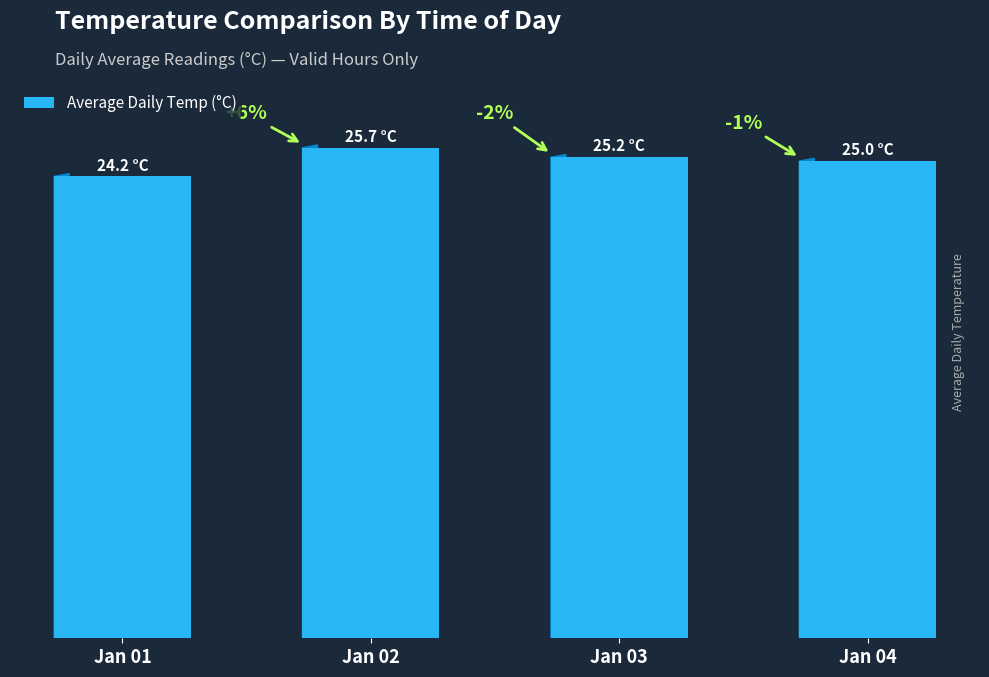

Are the bars horizontal?

No